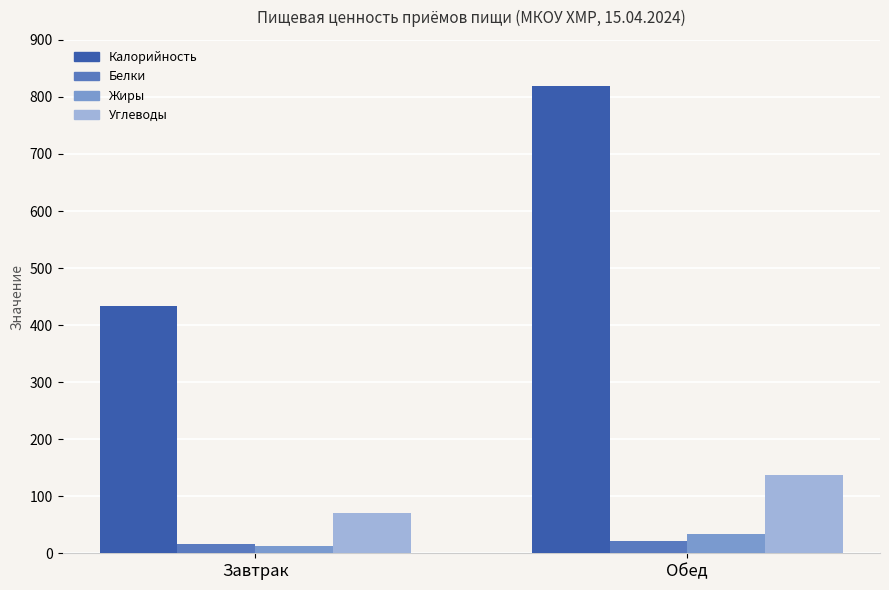

Which series has the widest spread of values?

Калорийность